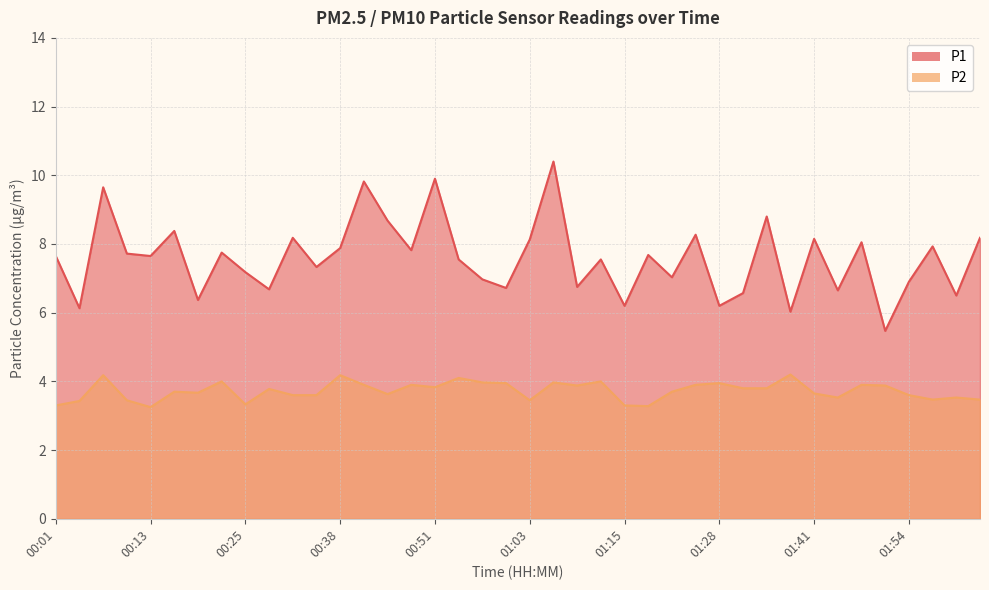

Is it true that P2 equals 3.6 at 01:41?

True